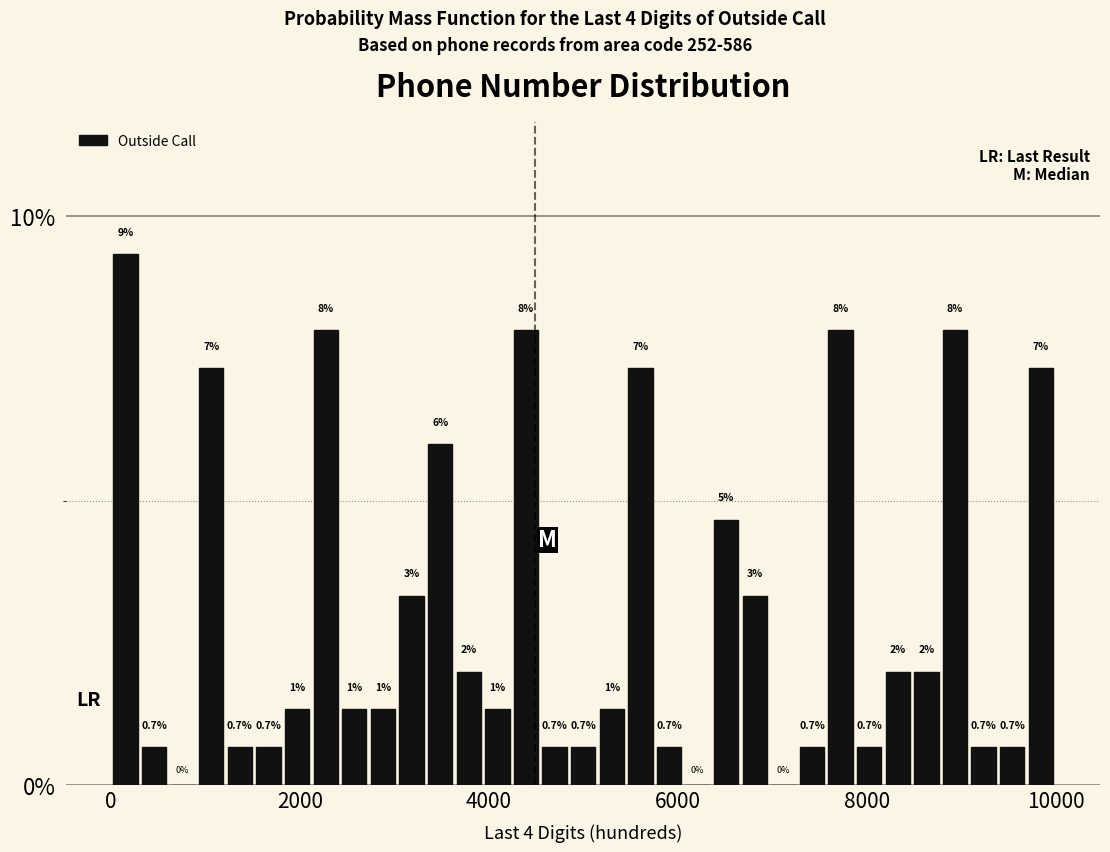

Around what value on the x-axis is the tallest bar? Give the approximate position of its centre, as read against the axis.

200